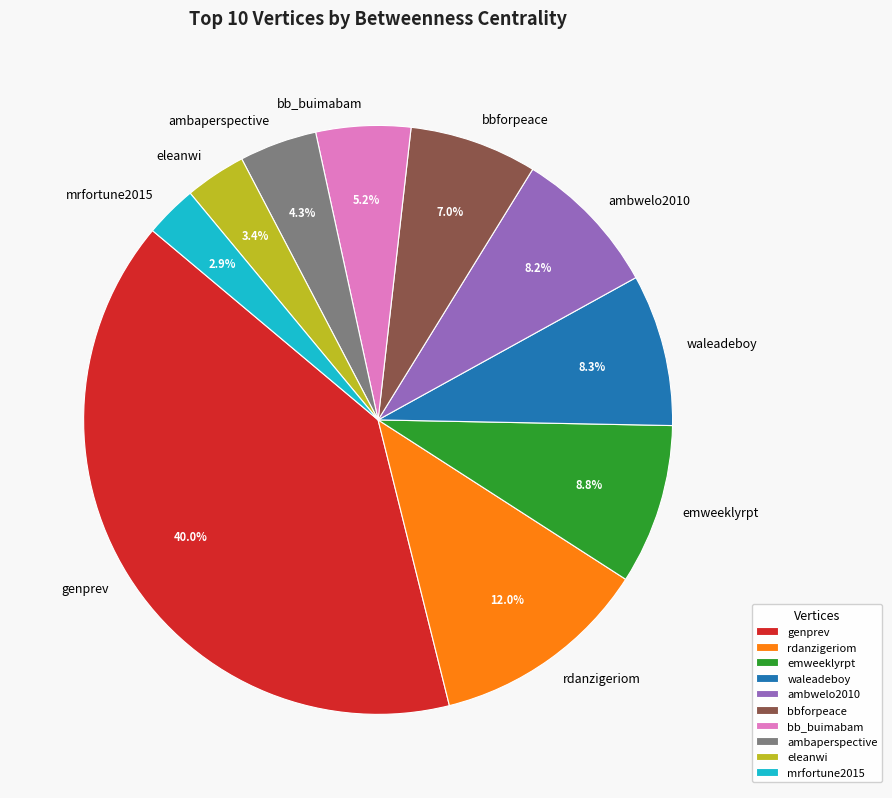

To the nearest percent, what percentage of the pie is ambaperspective?

4%